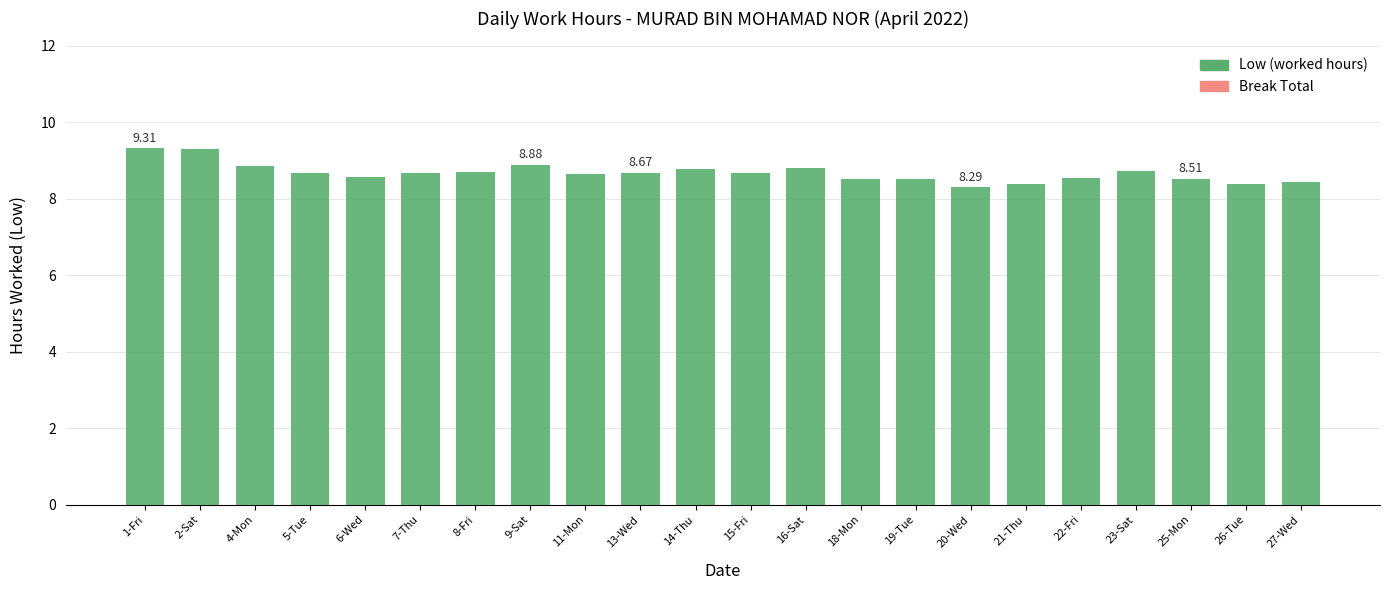

Does the chart contain stacked bars?

No